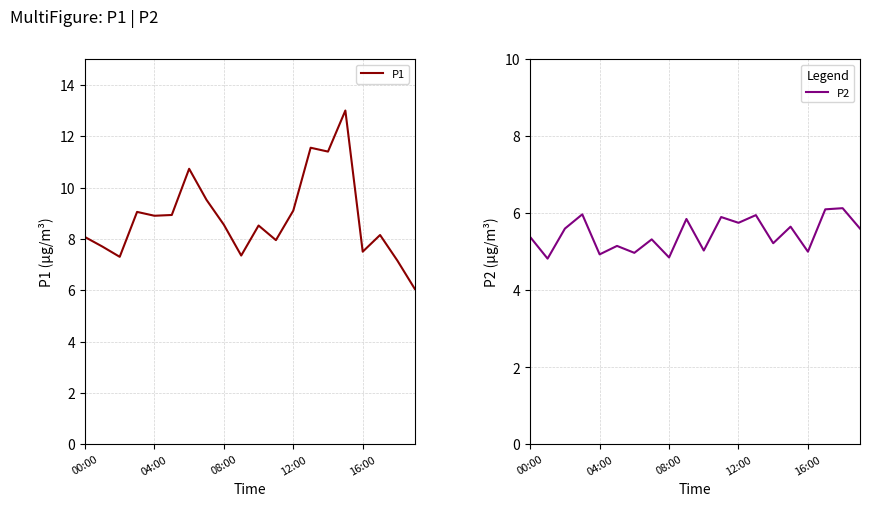

True or false: P2 and P1 cross at least once.

False